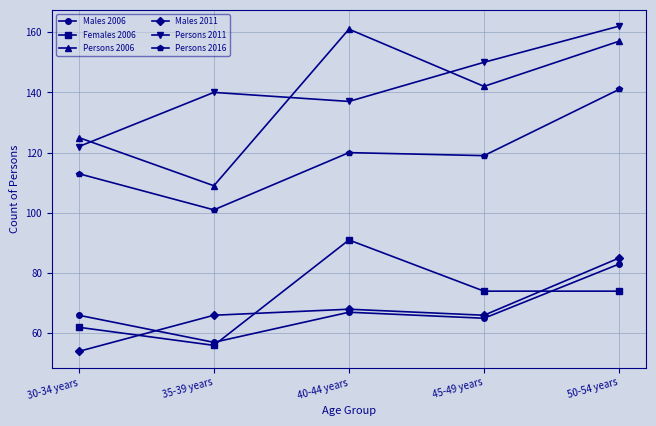

What position from the right is 30-34 years?

5